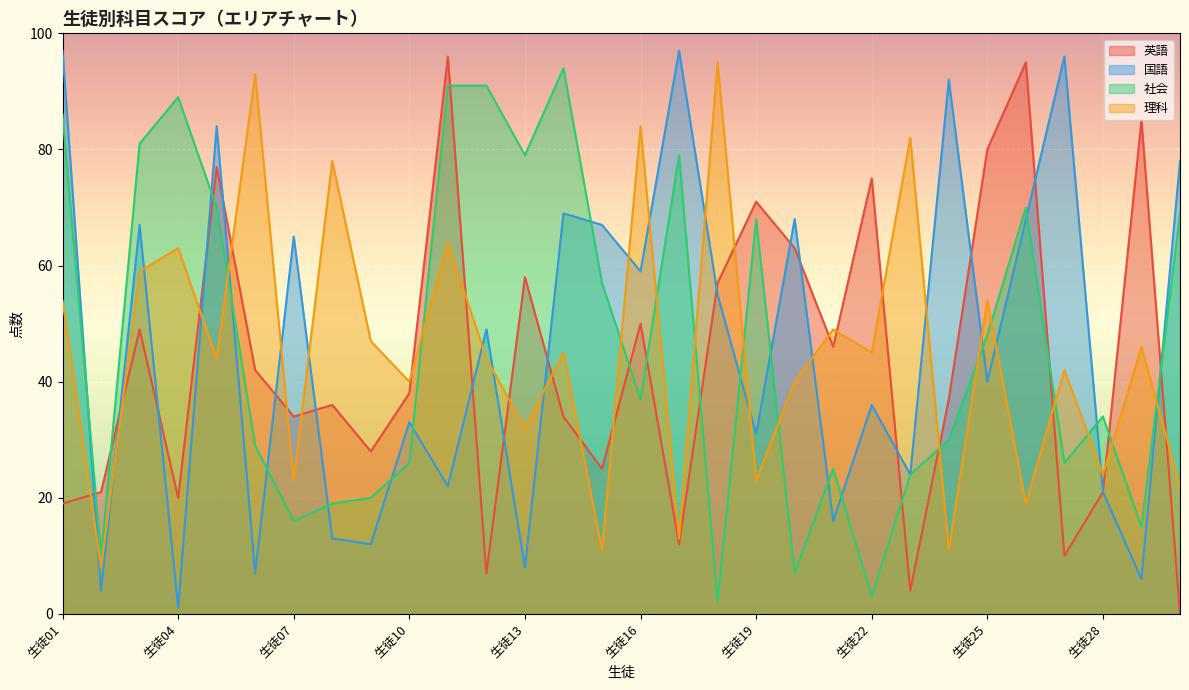

Is it true that 国語 equals 29 at 生徒01?

False